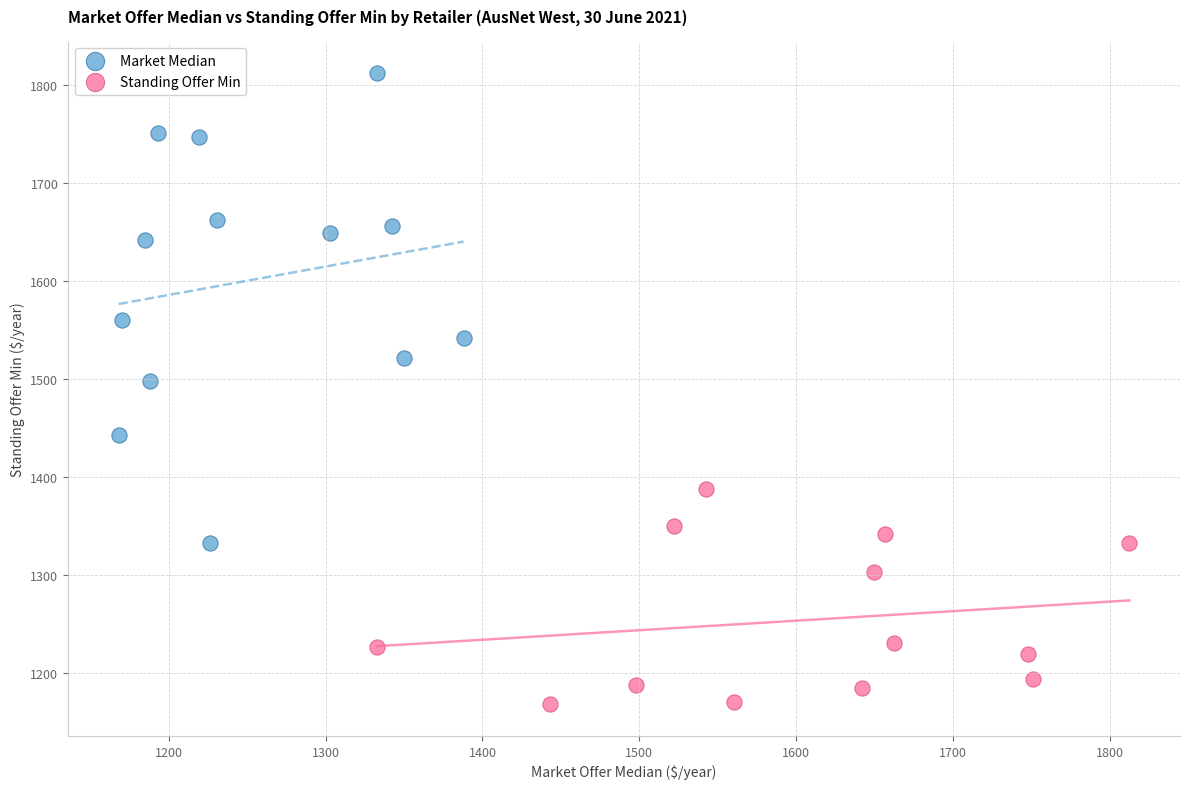

Which series has the widest spread of Y values?

Market Median